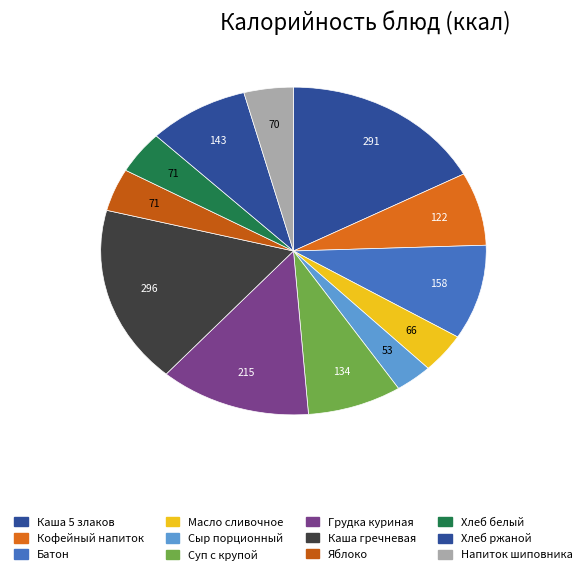

To the nearest percent, what is the combined percentage of Грудка куриная and Сыр порционный?

16%